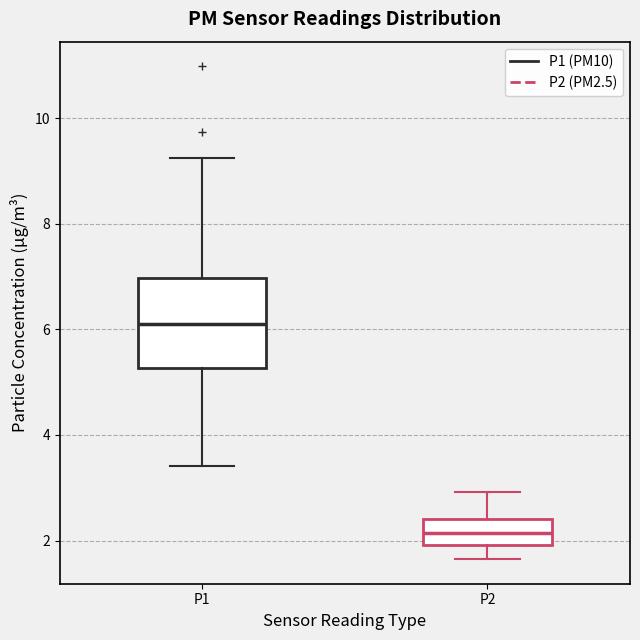

Where is the lower edge of the box for P2 on the y-axis? The values are not printed on the chart, so give them approximately, as read against the axis.

2.0